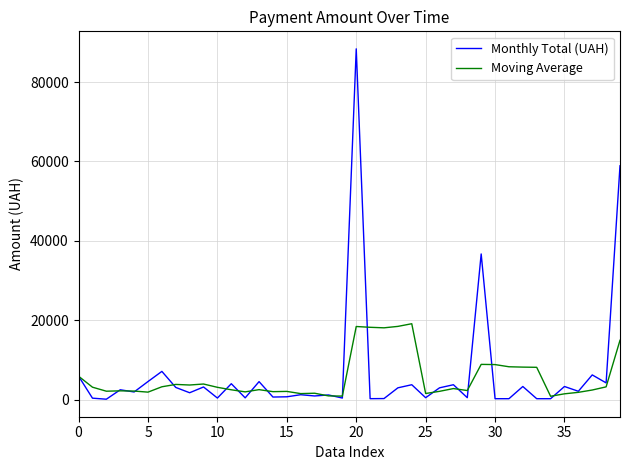

Is this an area chart (filled region under the line)?

No